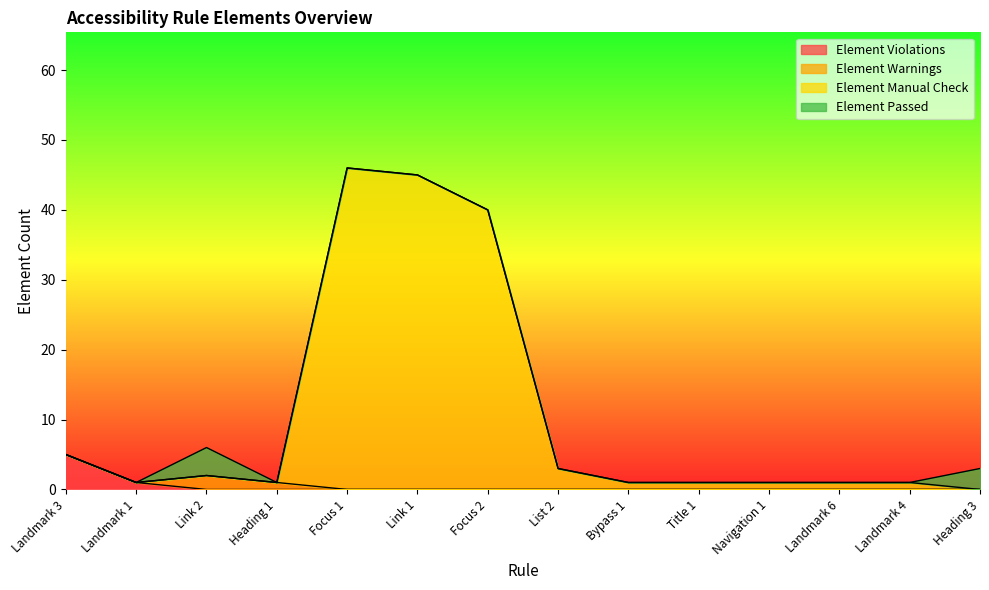

What is the label of the 12th point from the right?

Link 2